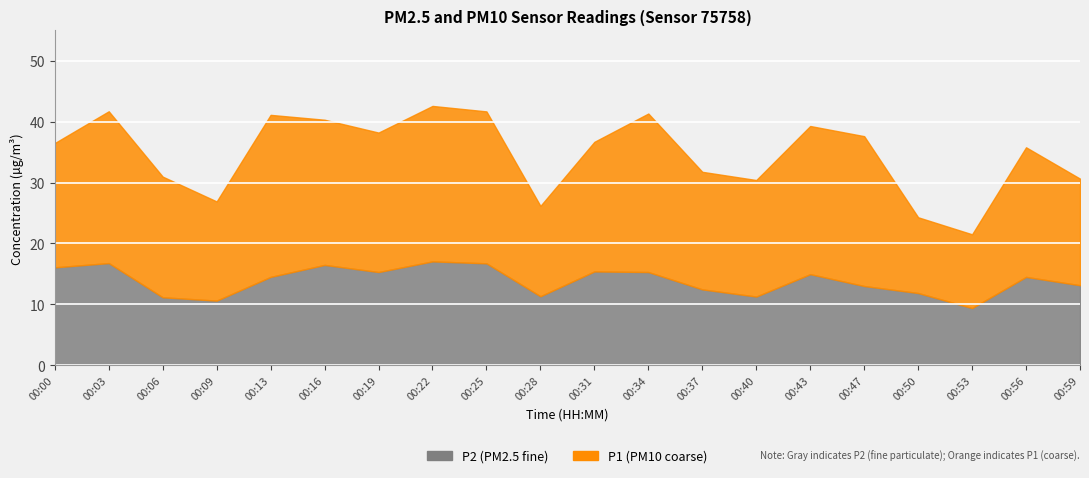

At which category does P1 reach its first local valley?

00:09